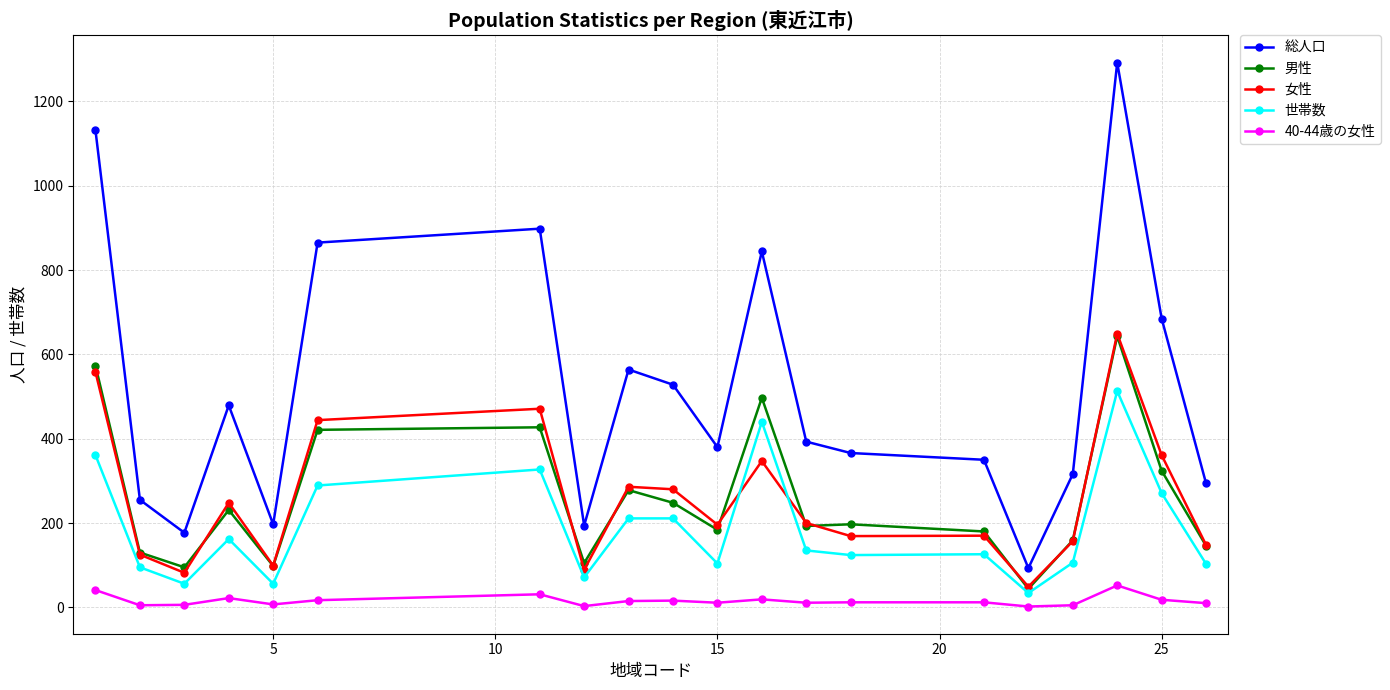

What is the greatest value displayed?

1292